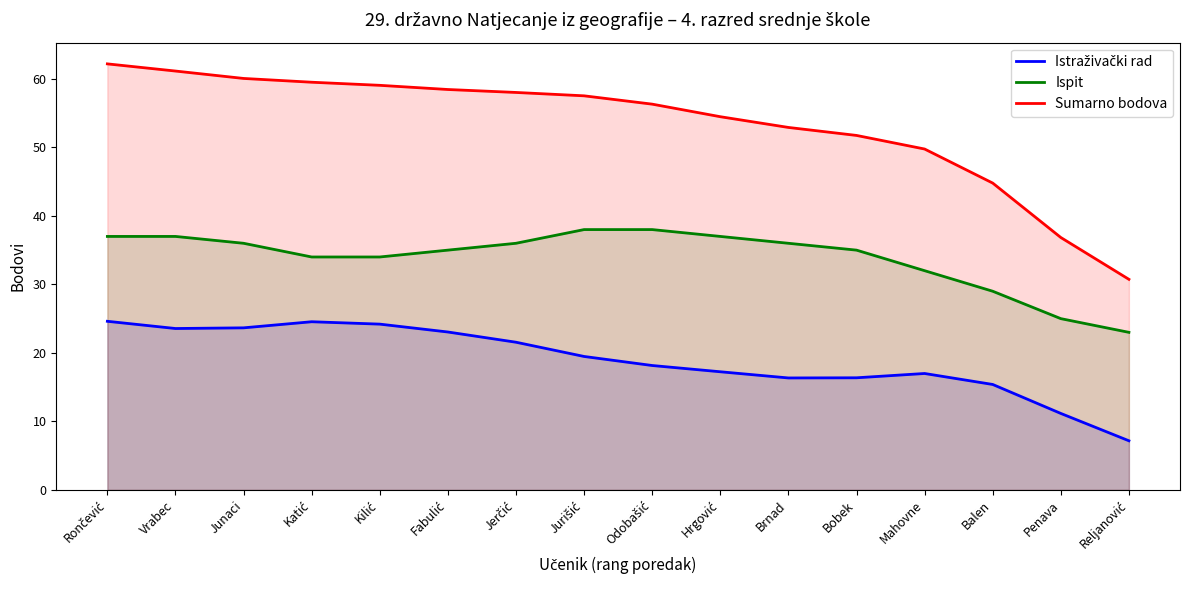

What position from the left is Katić?

4